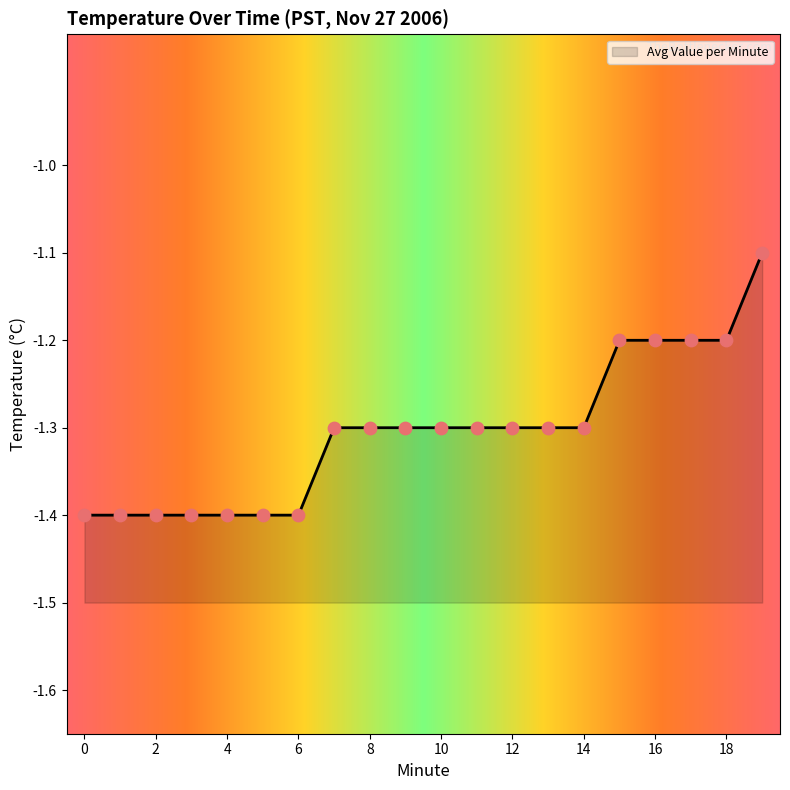

What is the change in value from 1 to 18?

+0.2